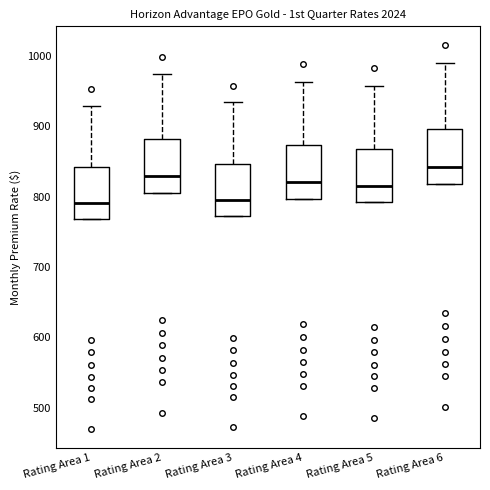

Reading left to right, read every box against the y-axis: the position of its median line, the range the box covers, and the ends of its whiskers. The values are not printed on the chart, so give them approximately, as read against the axis.

Rating Area 1: median 790, box 770 to 840, whiskers 770 to 930
Rating Area 2: median 830, box 810 to 880, whiskers 810 to 970
Rating Area 3: median 800, box 770 to 850, whiskers 770 to 930
Rating Area 4: median 820, box 800 to 870, whiskers 800 to 960
Rating Area 5: median 820, box 790 to 870, whiskers 790 to 960
Rating Area 6: median 840, box 820 to 900, whiskers 820 to 990